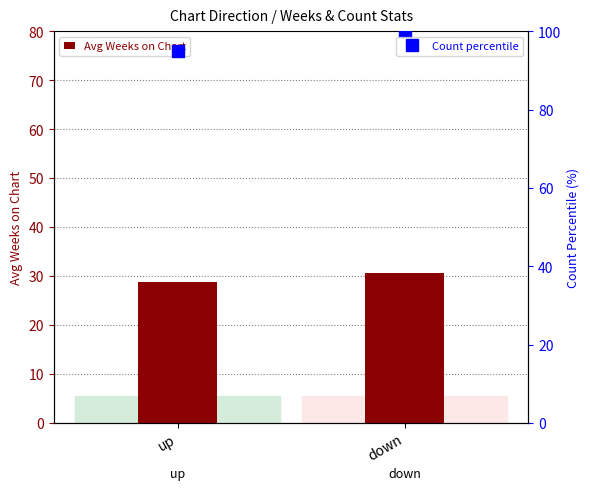

Read the Avg Weeks on Chart value at down.

30.6